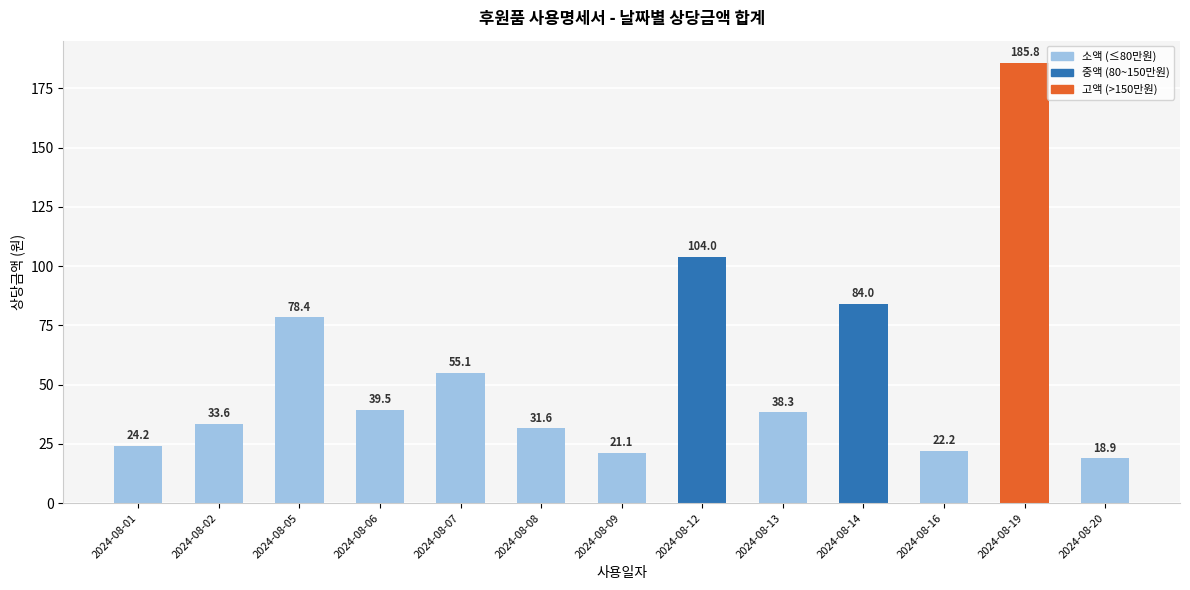

At which category does the chart reach its minimum across all series?

2024-08-20